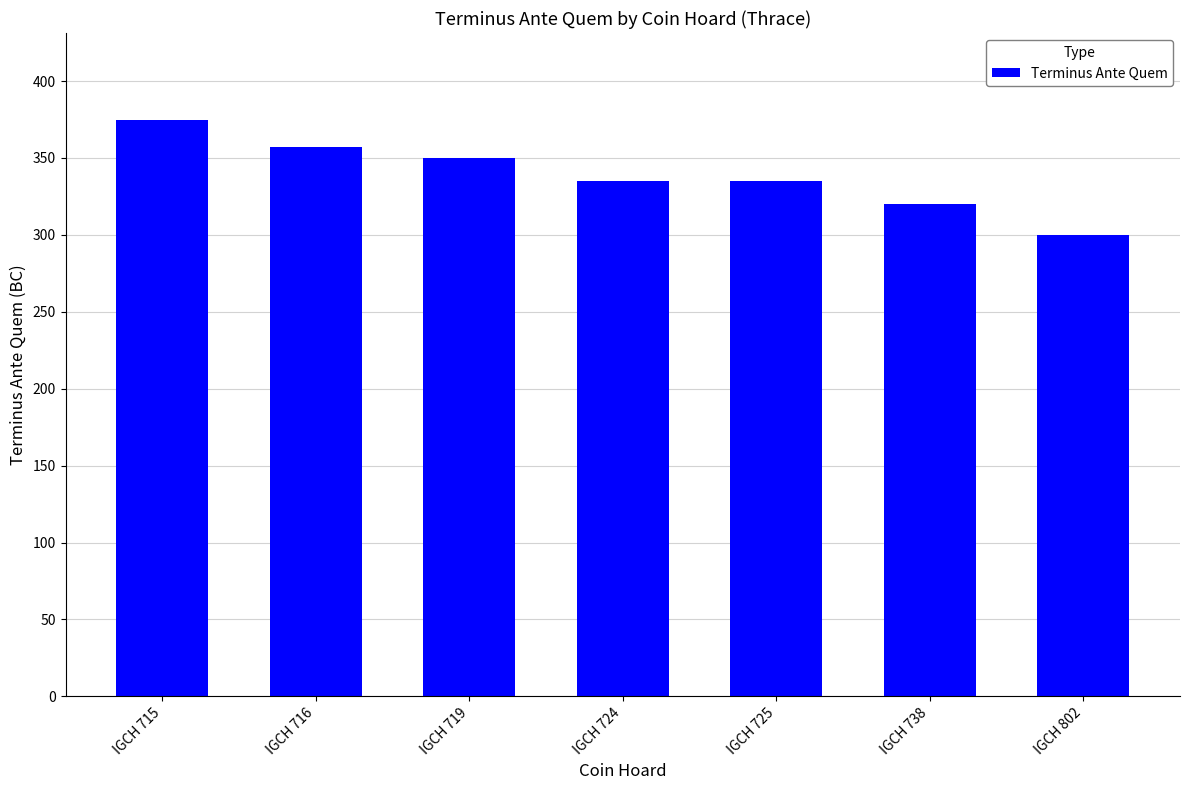

Where does the data first go above 335?

IGCH 715